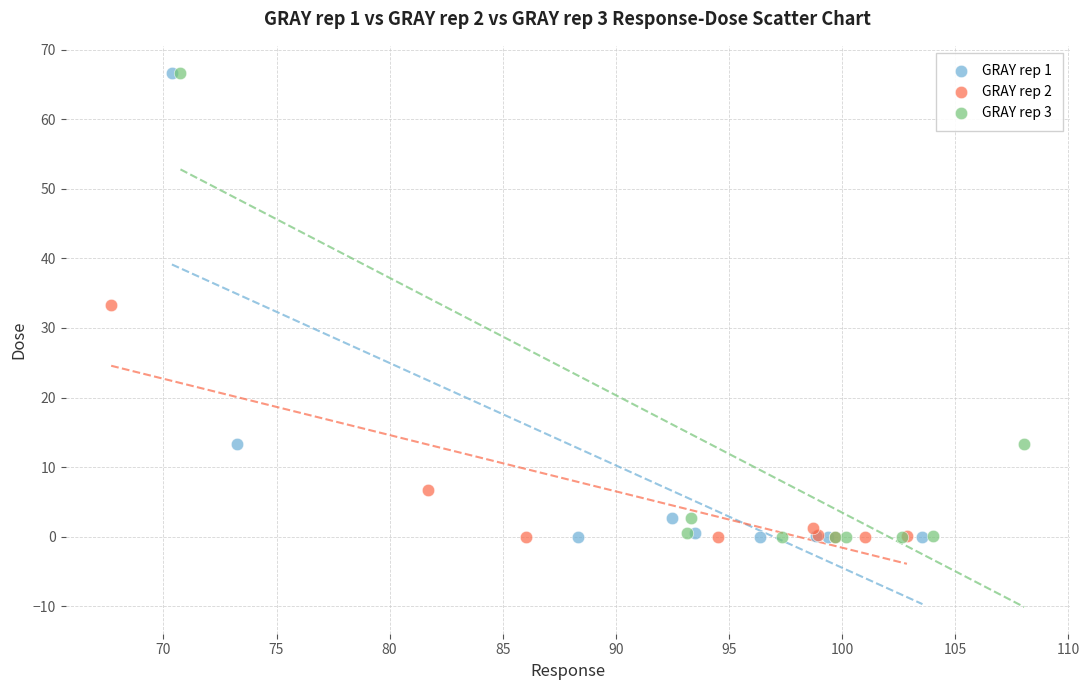

What are all the series names shown in the legend?

GRAY rep 1, GRAY rep 2, GRAY rep 3